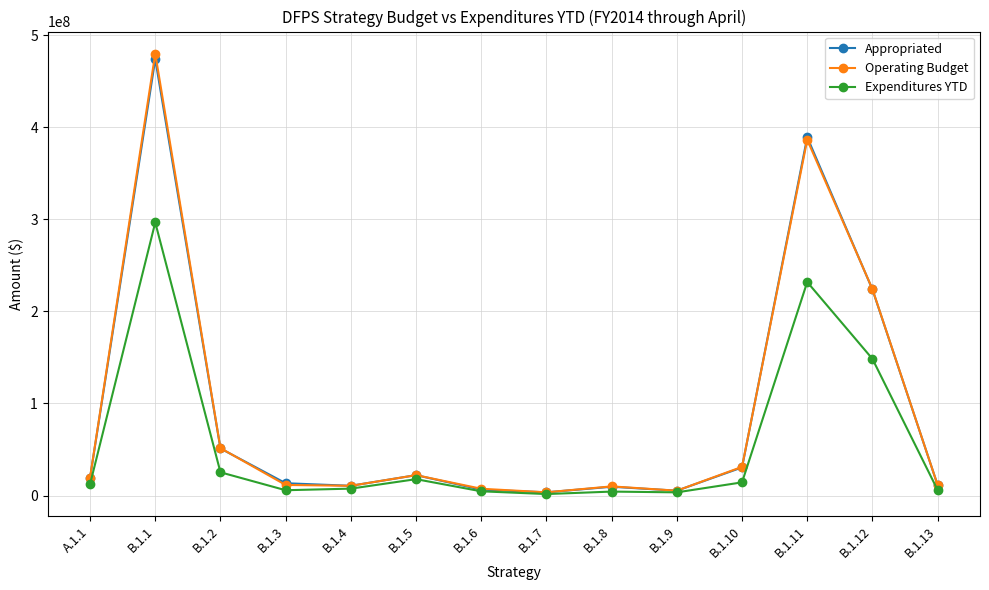

True or false: Appropriated has more than 0 points higher than both neighbors.

True